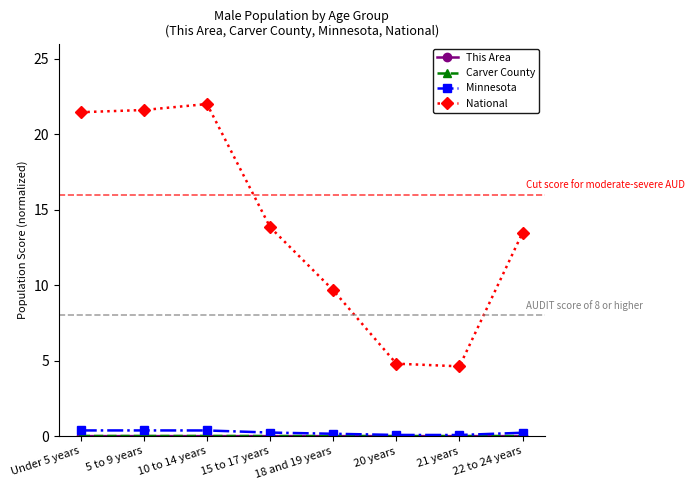

What position from the left is 5 to 9 years?

2